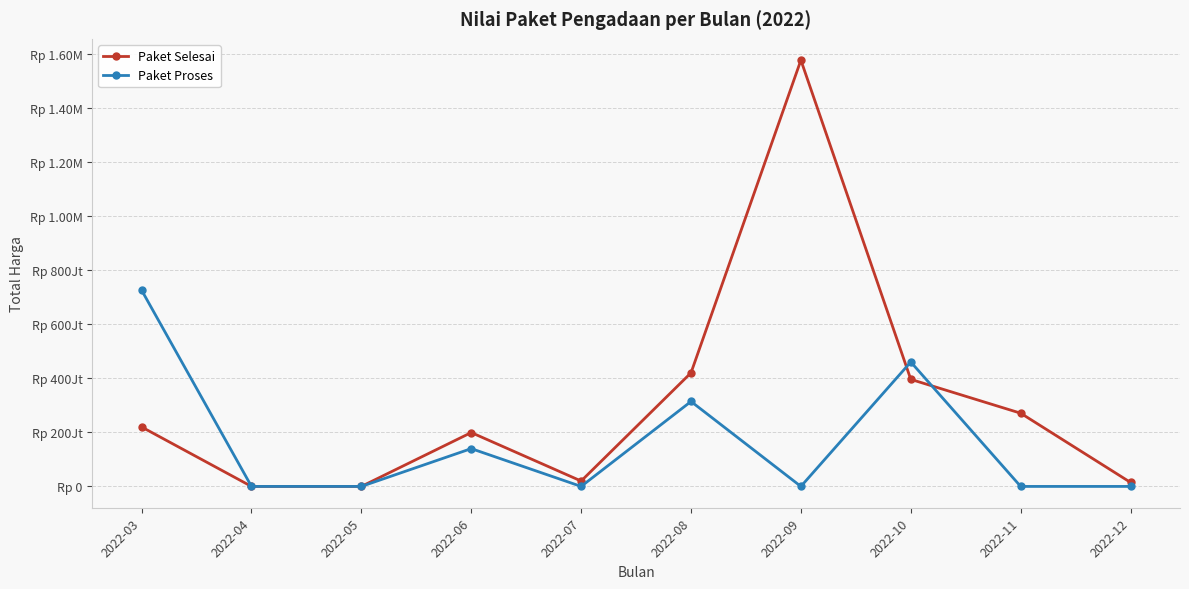

Which series has the largest total across all categories?

Paket Selesai